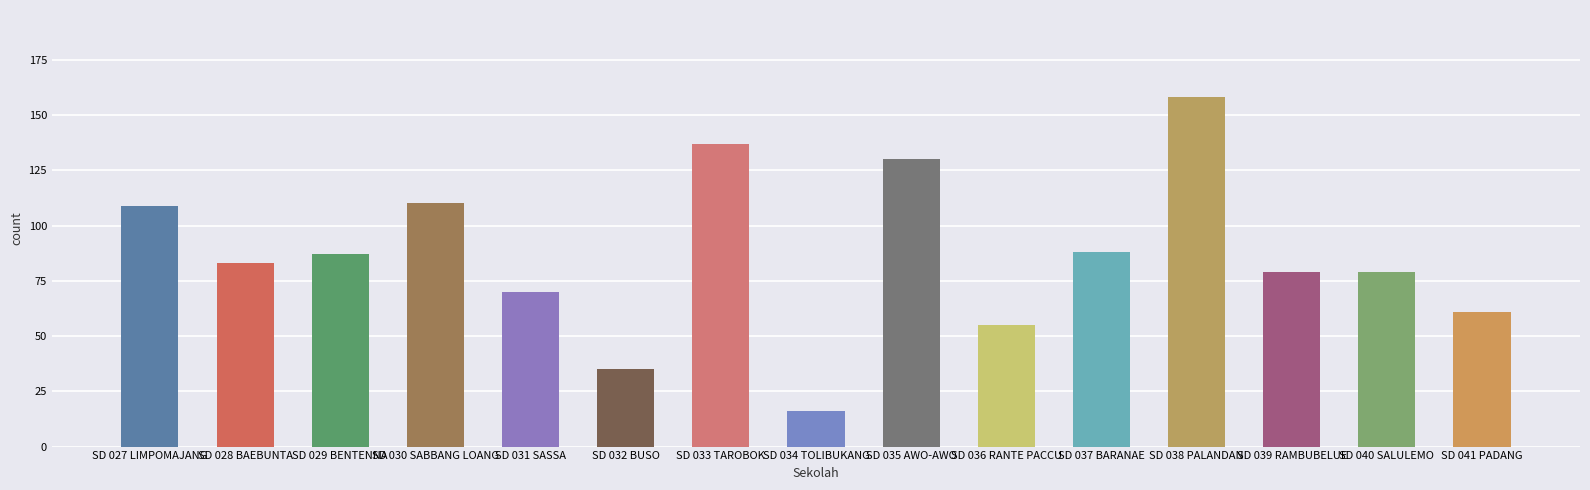

What is the difference between the values at SD 027 LIMPOMAJANG and SD 028 BAEBUNTA?

26